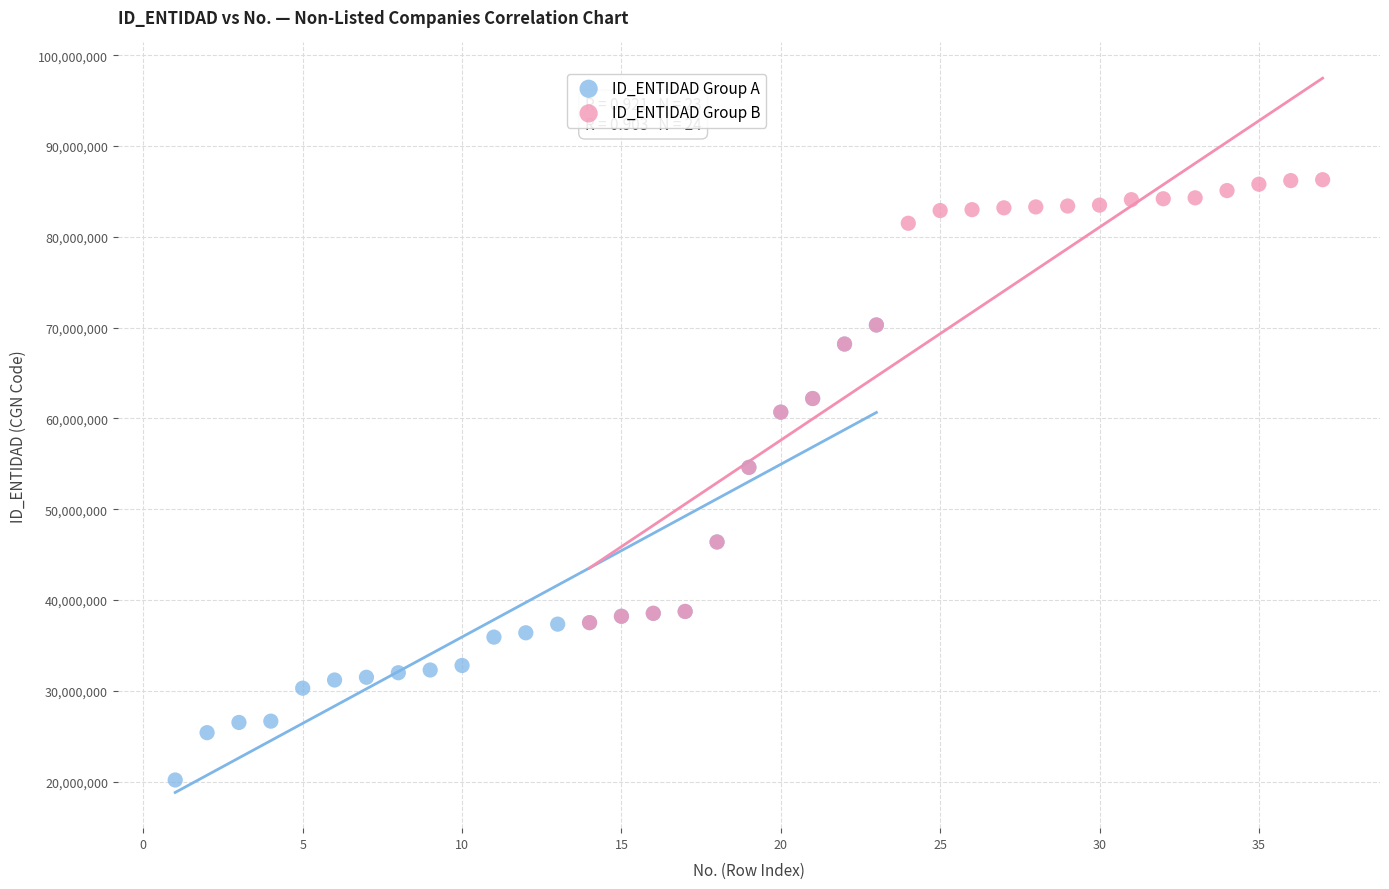

What are all the series names shown in the legend?

ID_ENTIDAD Group A, ID_ENTIDAD Group B